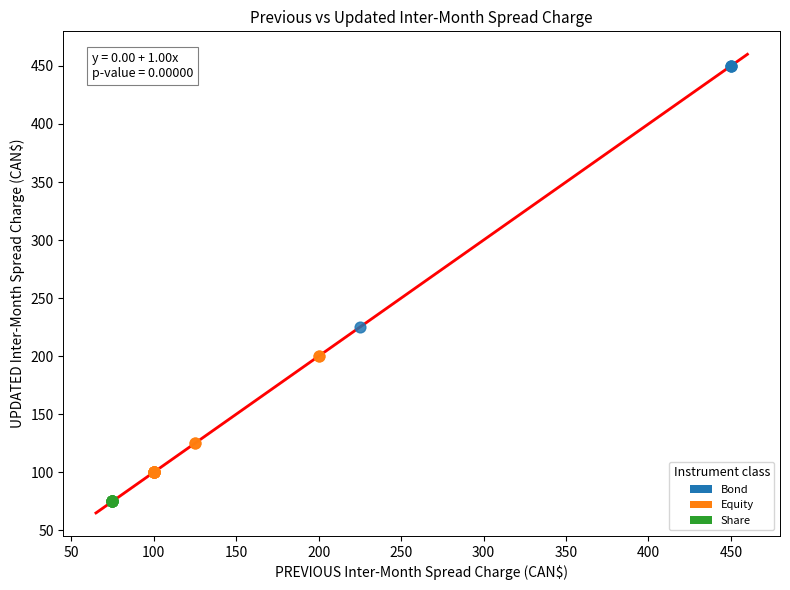

What are all the series names shown in the legend?

Bond, Equity, Share